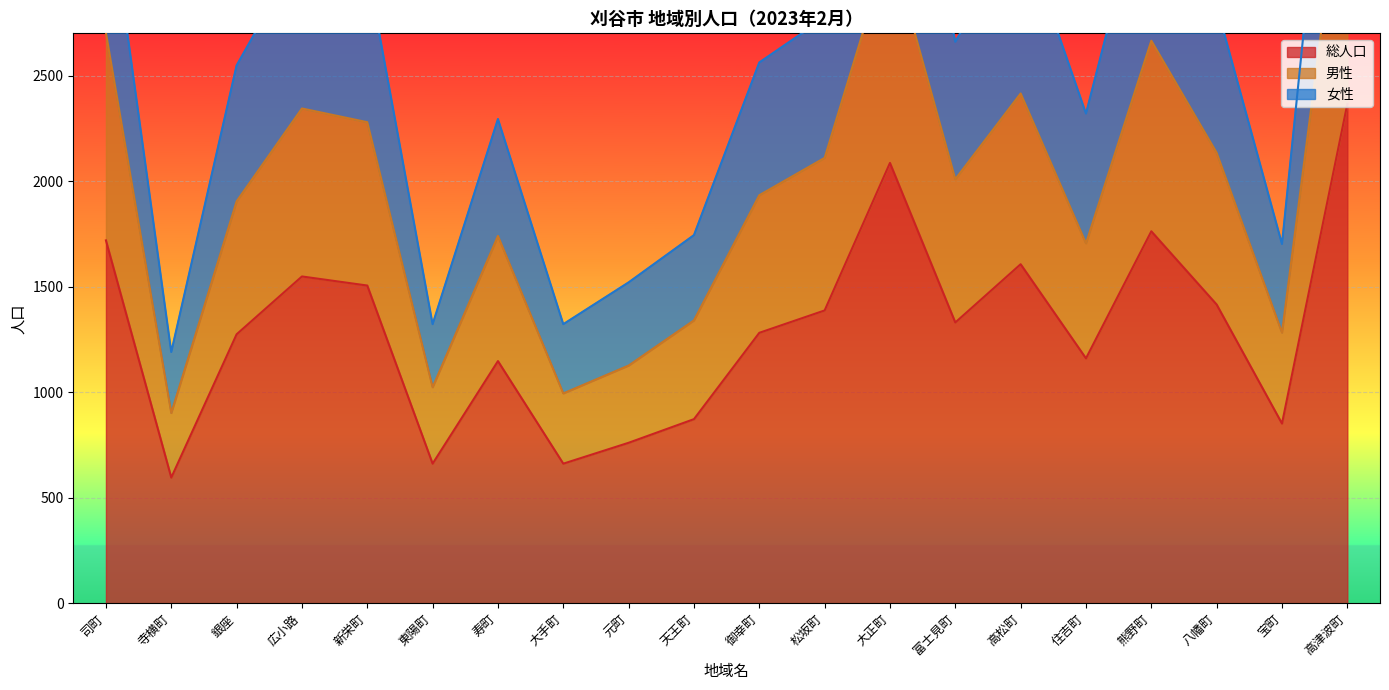

What is the total value across all series at 寺横町?

2686